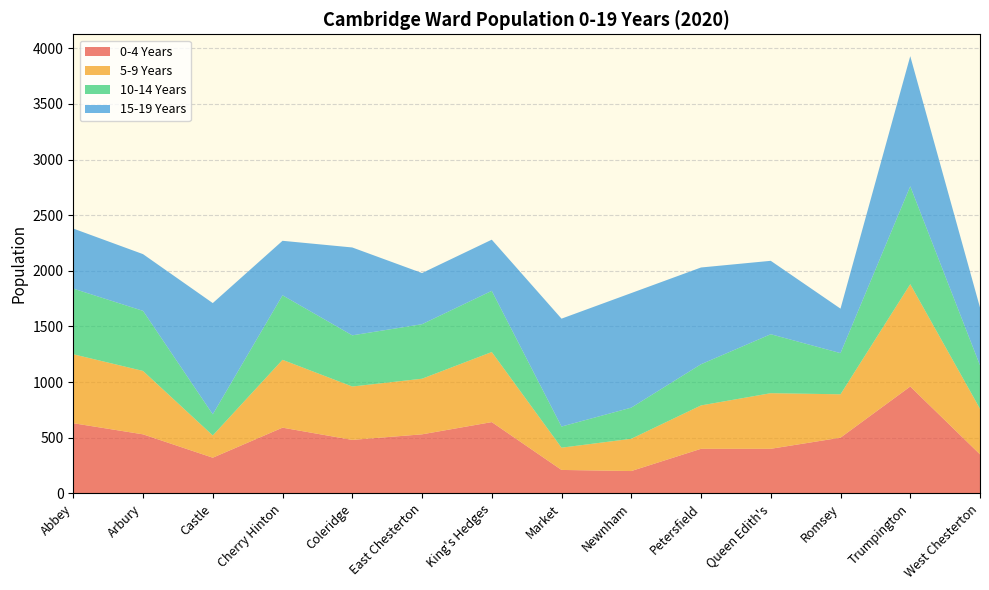

Reading left to right, transcribe all the data shown in this chart.

0-4 Years: 630	530	320	590	480	530	640	210	200	400	400	500	960	350
5-9 Years: 620	570	200	610	480	500	630	200	290	390	500	390	920	410
10-14 Years: 590	540	190	580	460	490	550	190	280	370	530	370	880	390
15-19 Years: 540	510	1000	490	790	460	460	970	1030	870	660	400	1170	520